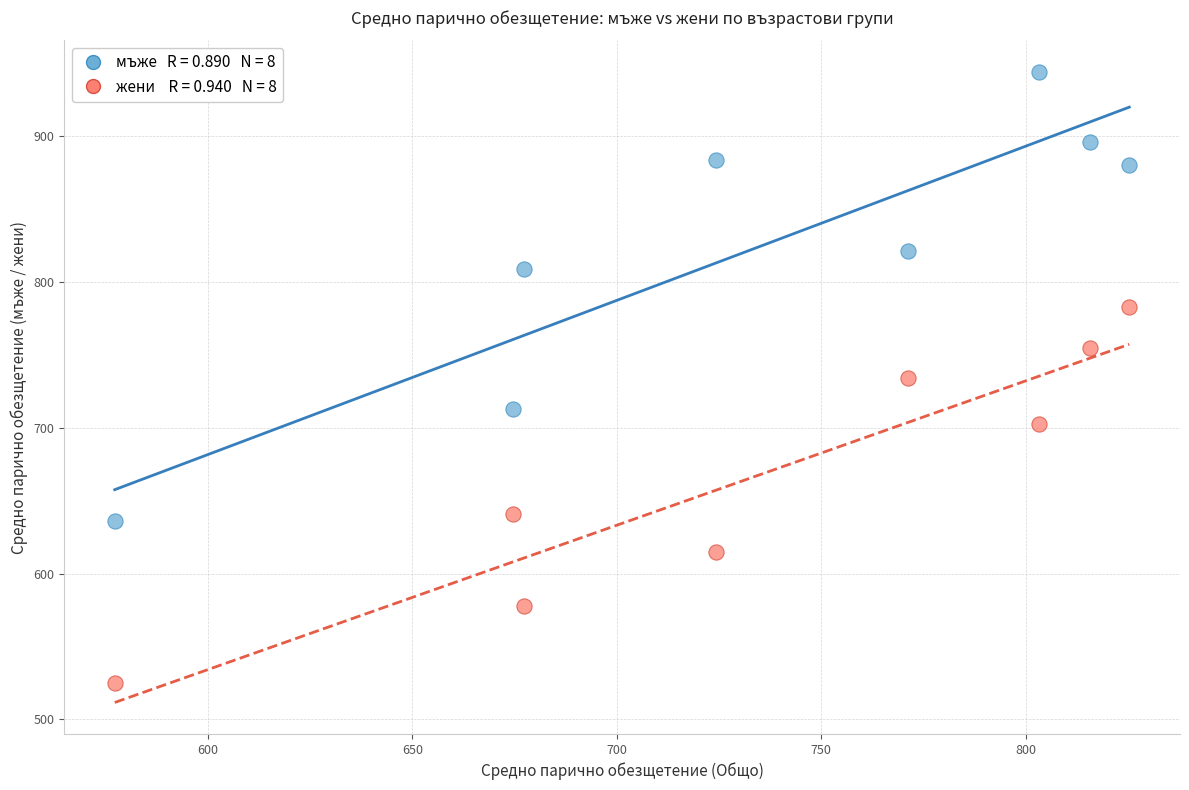

Across all data points, what is the range of Y values (max minus min)?

419.5